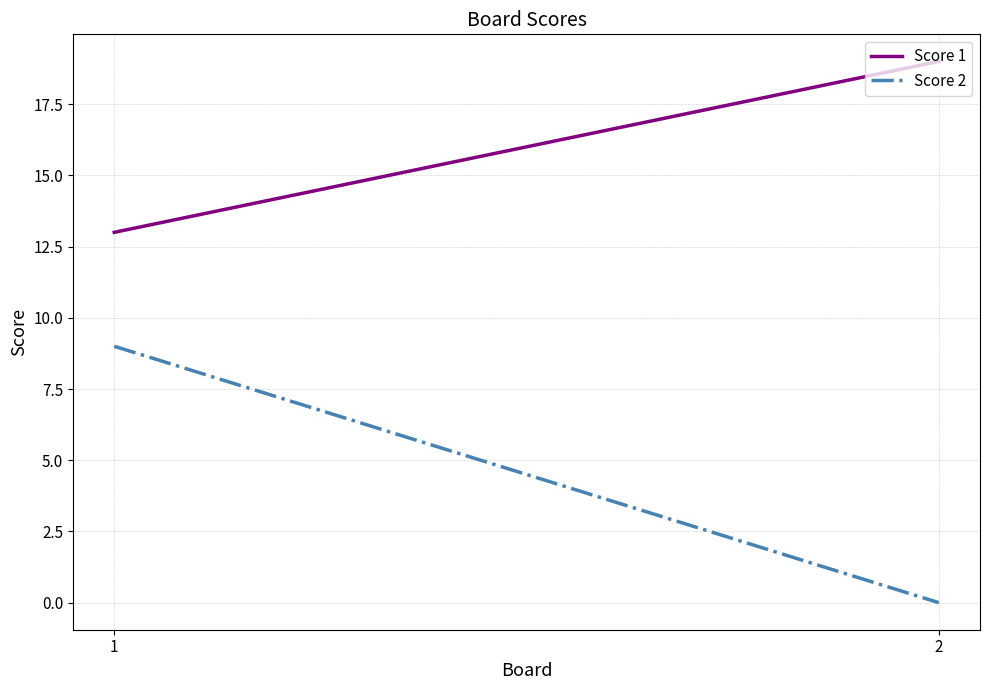

True or false: Score 2 has a value of 3 at 1.

False